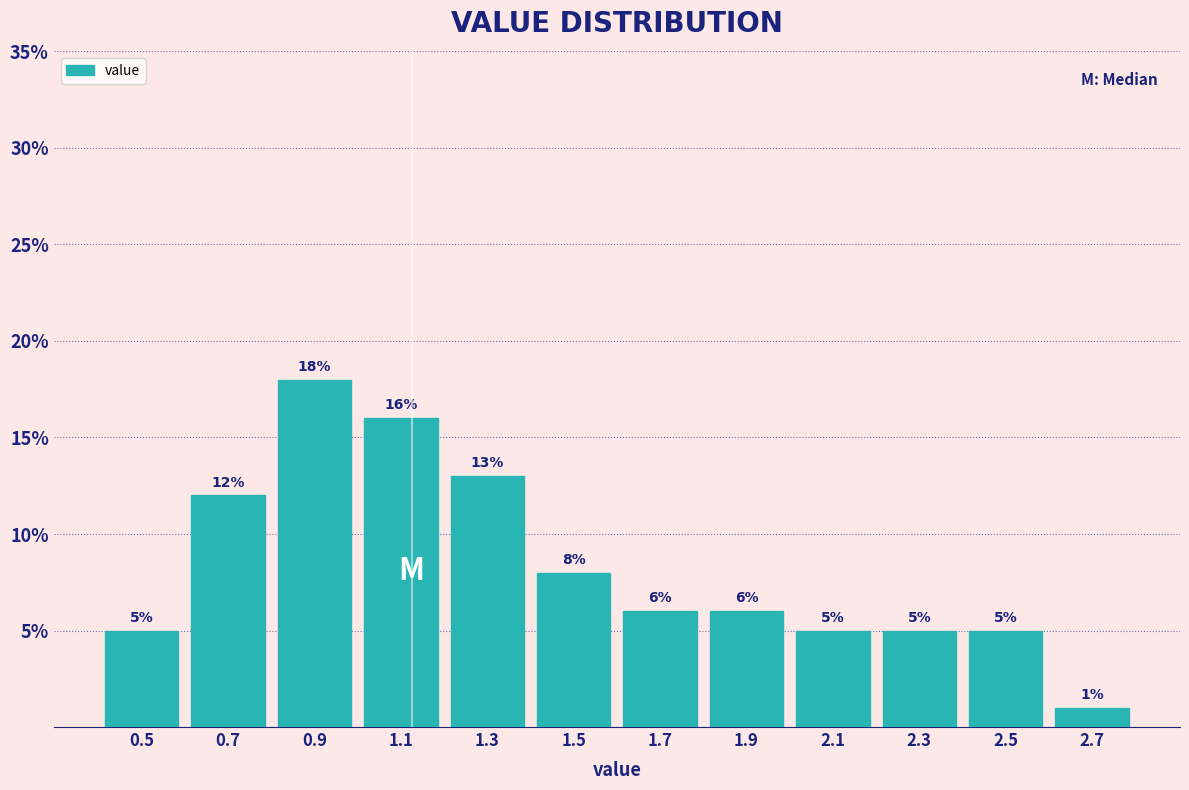

Reading left to right, transcribe this chart: for each bar, give the range it covers on the x-axis and its height.

0.4 to 0.6: 5
0.6 to 0.8: 12
0.8 to 1.0: 18
1.0 to 1.2: 16
1.2 to 1.4: 13
1.4 to 1.6: 8
1.6 to 1.8: 6
1.8 to 2.0: 6
2.0 to 2.2: 5
2.2 to 2.4: 5
2.4 to 2.6: 5
2.6 to 2.8: 1